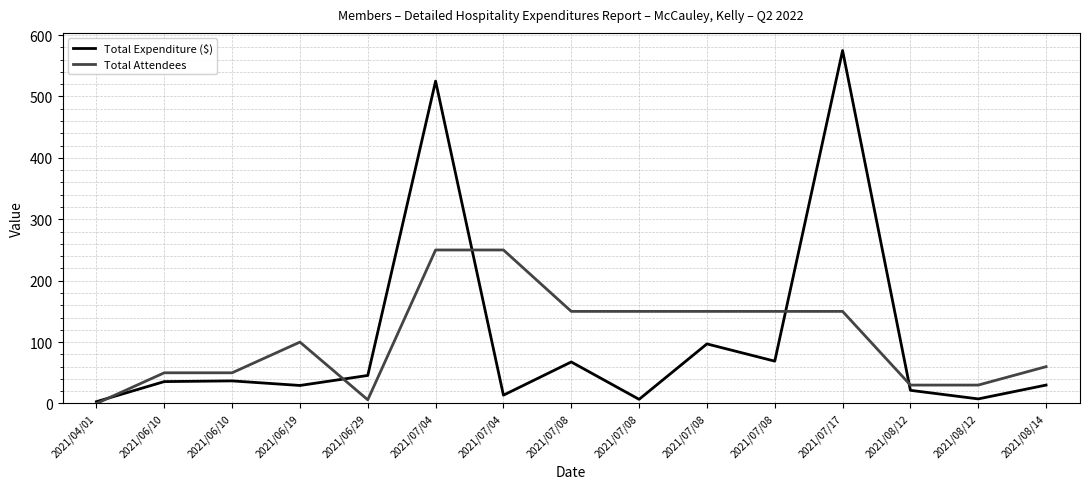

In Total Attendees, how many points are higher than both neighbors (excluding endpoints)?

1